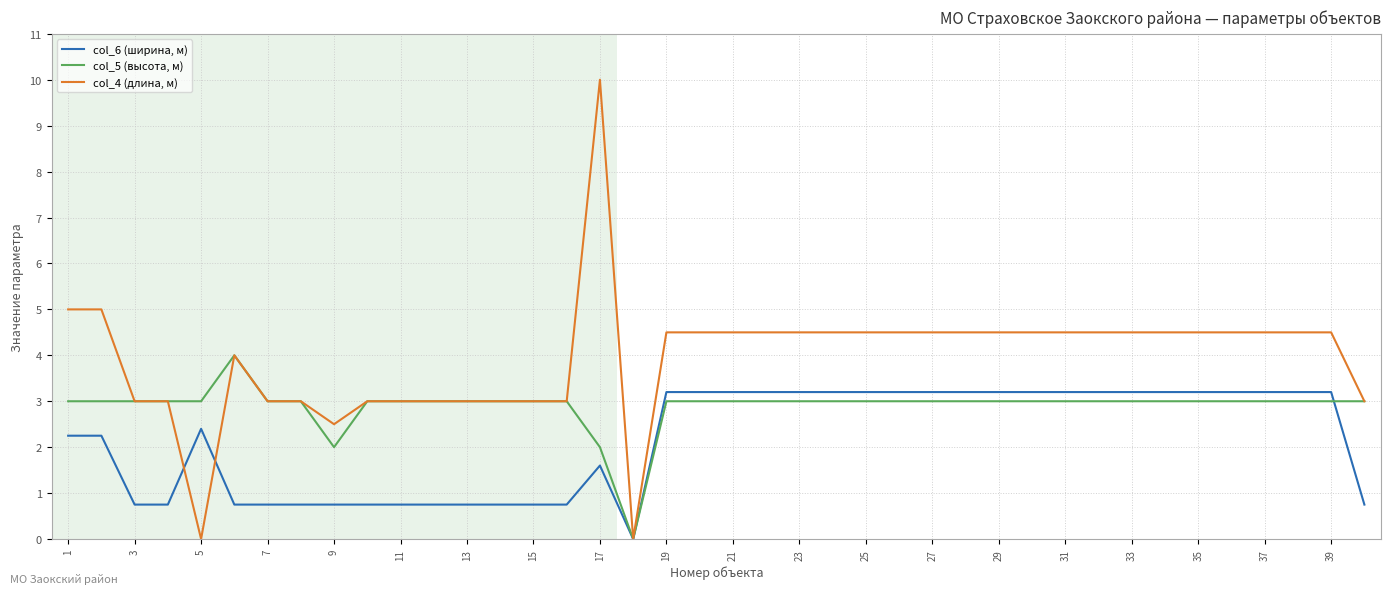

How many lines are shown in the chart?

3